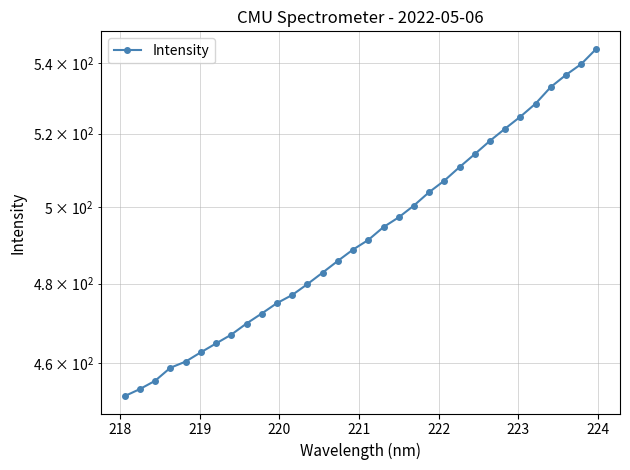

Count the number of data series in this chart.

1